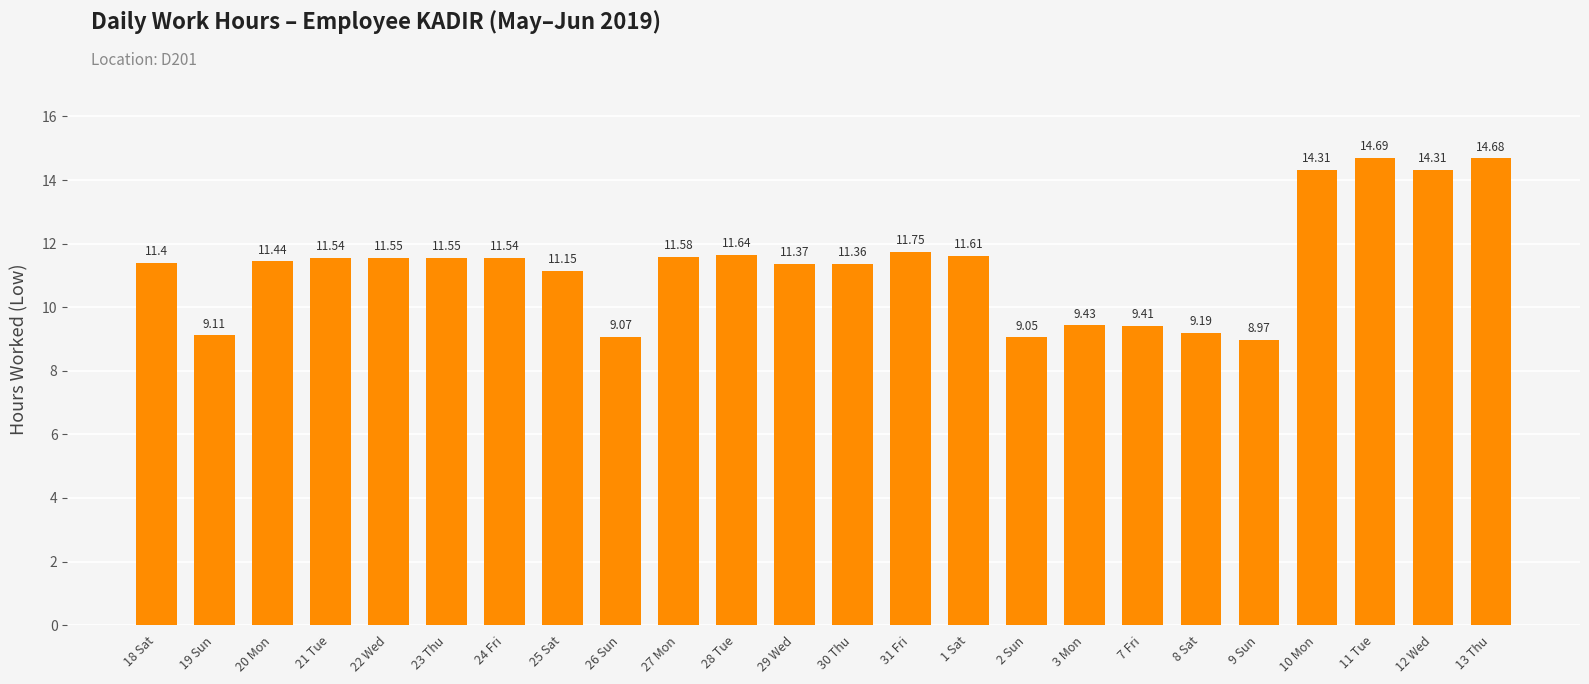

Approximately how many times larger is the value at 25 Sat compared to 23 Thu?

1.0